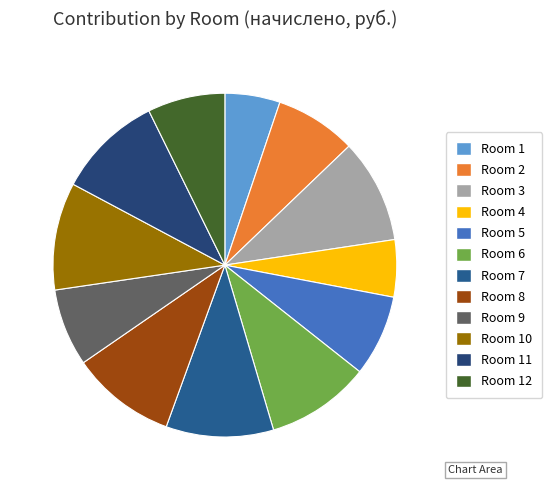

Count the number of slices in the pie.

12